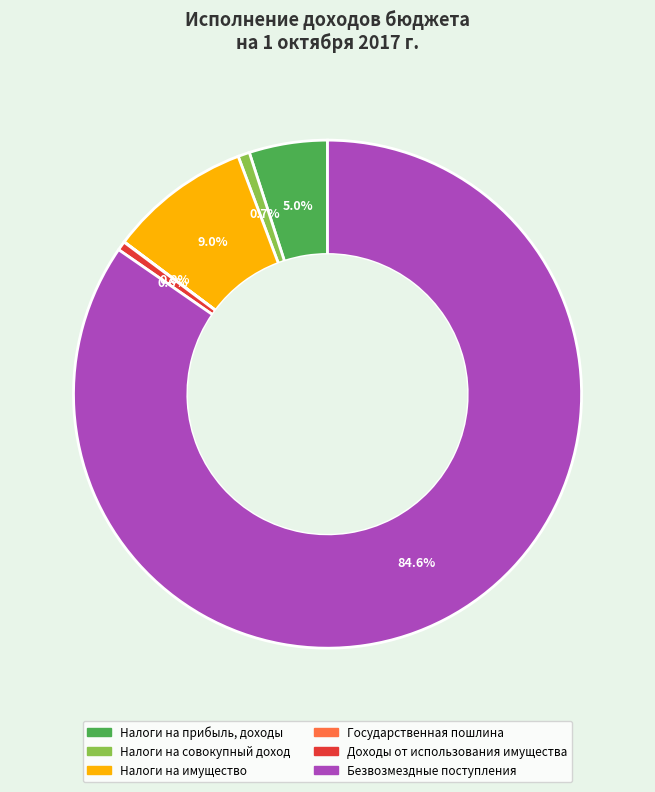

Which slice represents more than half of the pie?

Безвозмездные поступления